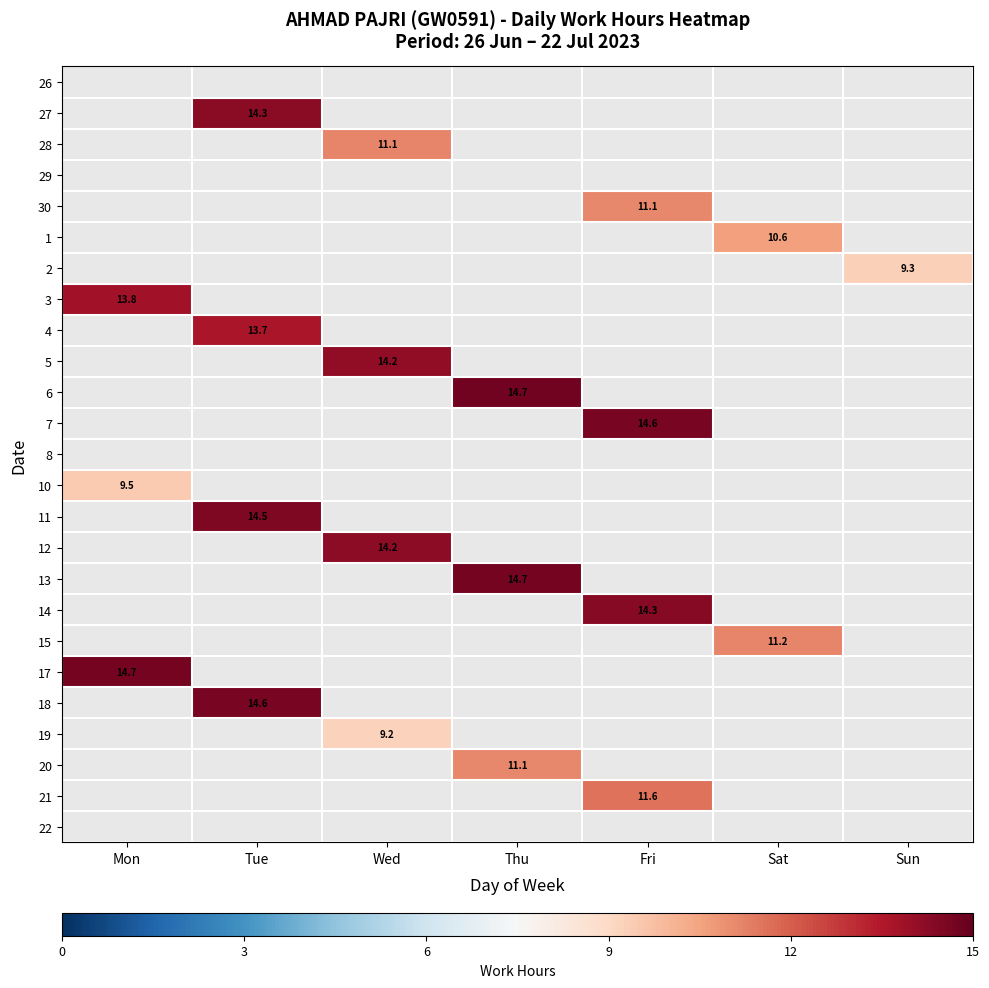

Count the number of data series in this chart.

25